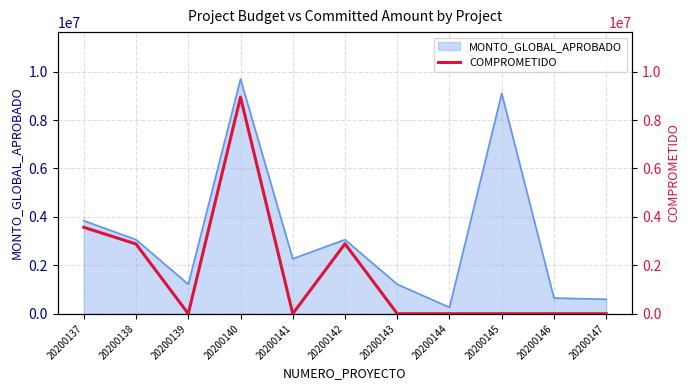

The value of MONTO_GLOBAL_APROBADO at 20200145 is 12691179. True or false?

False